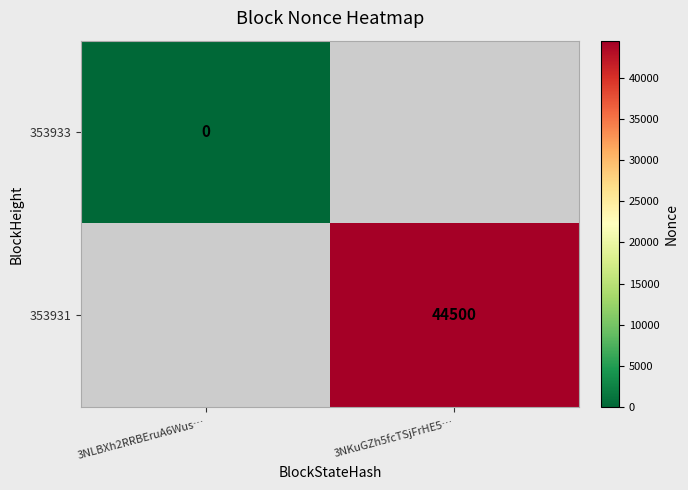

Is the value of 353931 at 3NKuGZh5fcTSjFrHE5… greater than the value of 353933 at 3NLBXh2RRBEruA6Wus…?

Yes